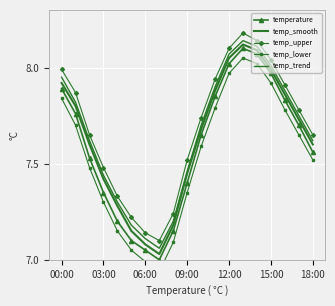

Is the value of temp_upper at 8 greater than the value of temp_lower at 7?

Yes